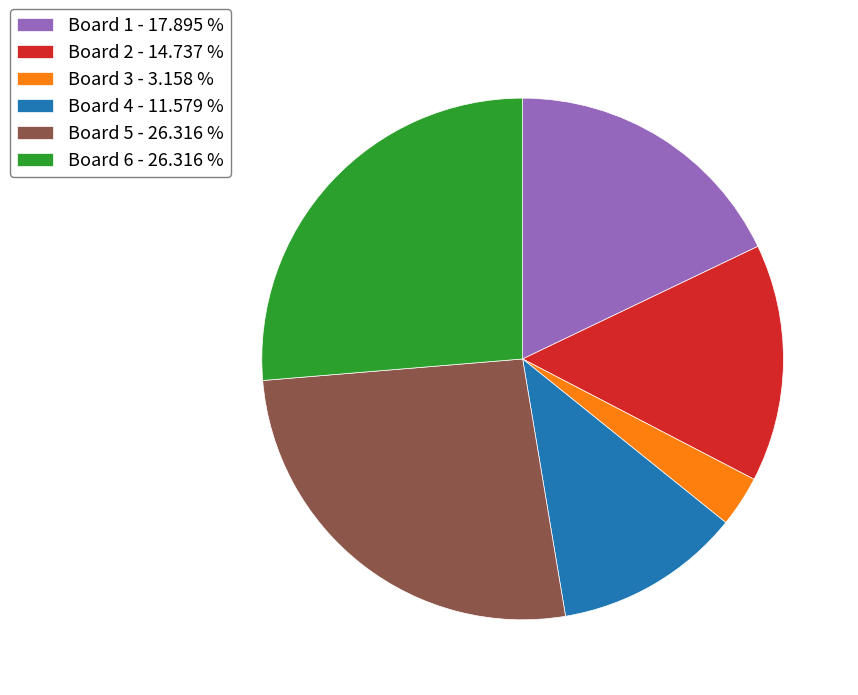

True or false: Board 1 accounts for 18% of the total.

True